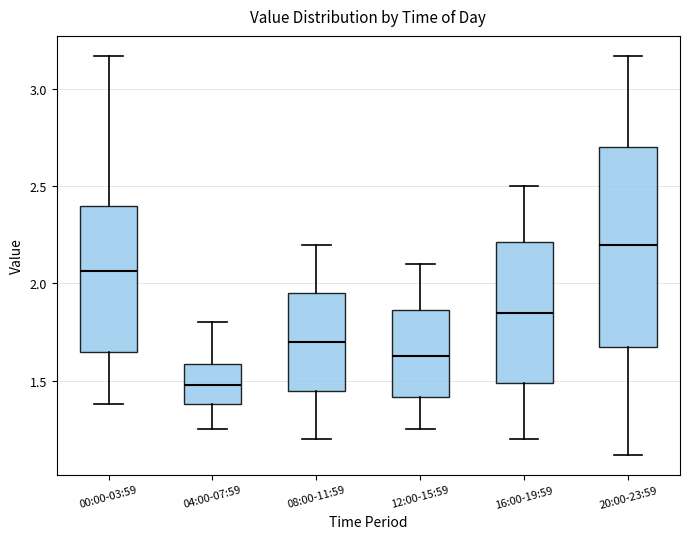

Reading left to right, read every box against the y-axis: the position of its median line, the range the box covers, and the ends of its whiskers. The values are not printed on the chart, so give them approximately, as read against the axis.

00:00-03:59: median 2.05, box 1.65 to 2.40, whiskers 1.40 to 3.15
04:00-07:59: median 1.50, box 1.40 to 1.60, whiskers 1.25 to 1.80
08:00-11:59: median 1.70, box 1.45 to 1.95, whiskers 1.20 to 2.20
12:00-15:59: median 1.65, box 1.40 to 1.85, whiskers 1.25 to 2.10
16:00-19:59: median 1.85, box 1.50 to 2.20, whiskers 1.20 to 2.50
20:00-23:59: median 2.20, box 1.70 to 2.70, whiskers 1.10 to 3.15